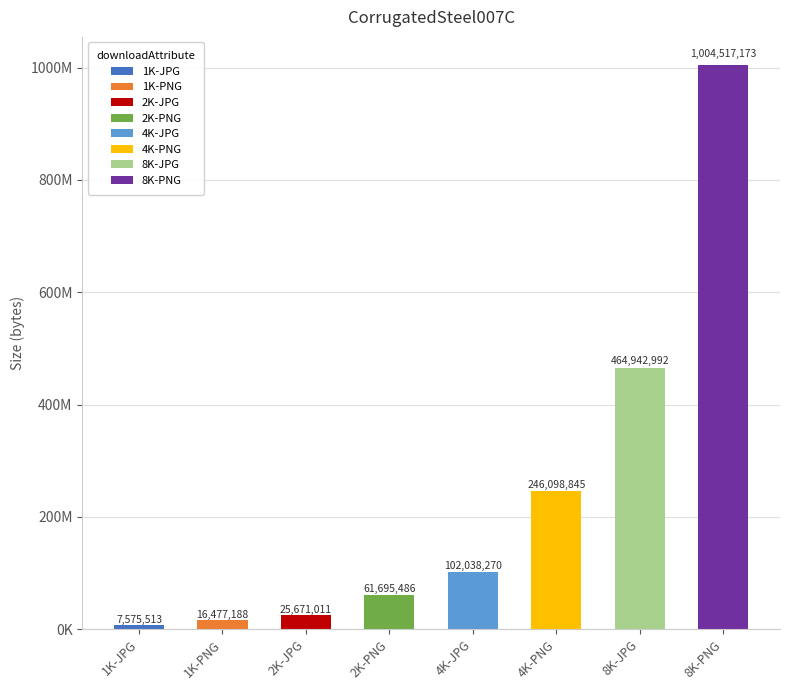

Rank the categories by value from lowest to highest.

1K-JPG, 1K-PNG, 2K-JPG, 2K-PNG, 4K-JPG, 4K-PNG, 8K-JPG, 8K-PNG